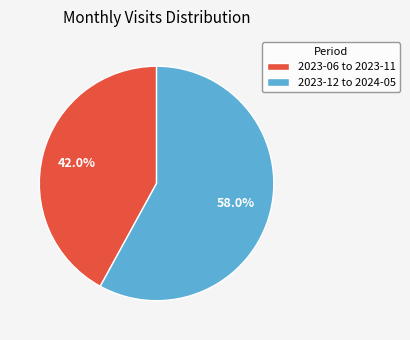

Which has a higher value, 2023-12 to 2024-05 or 2023-06 to 2023-11?

2023-12 to 2024-05